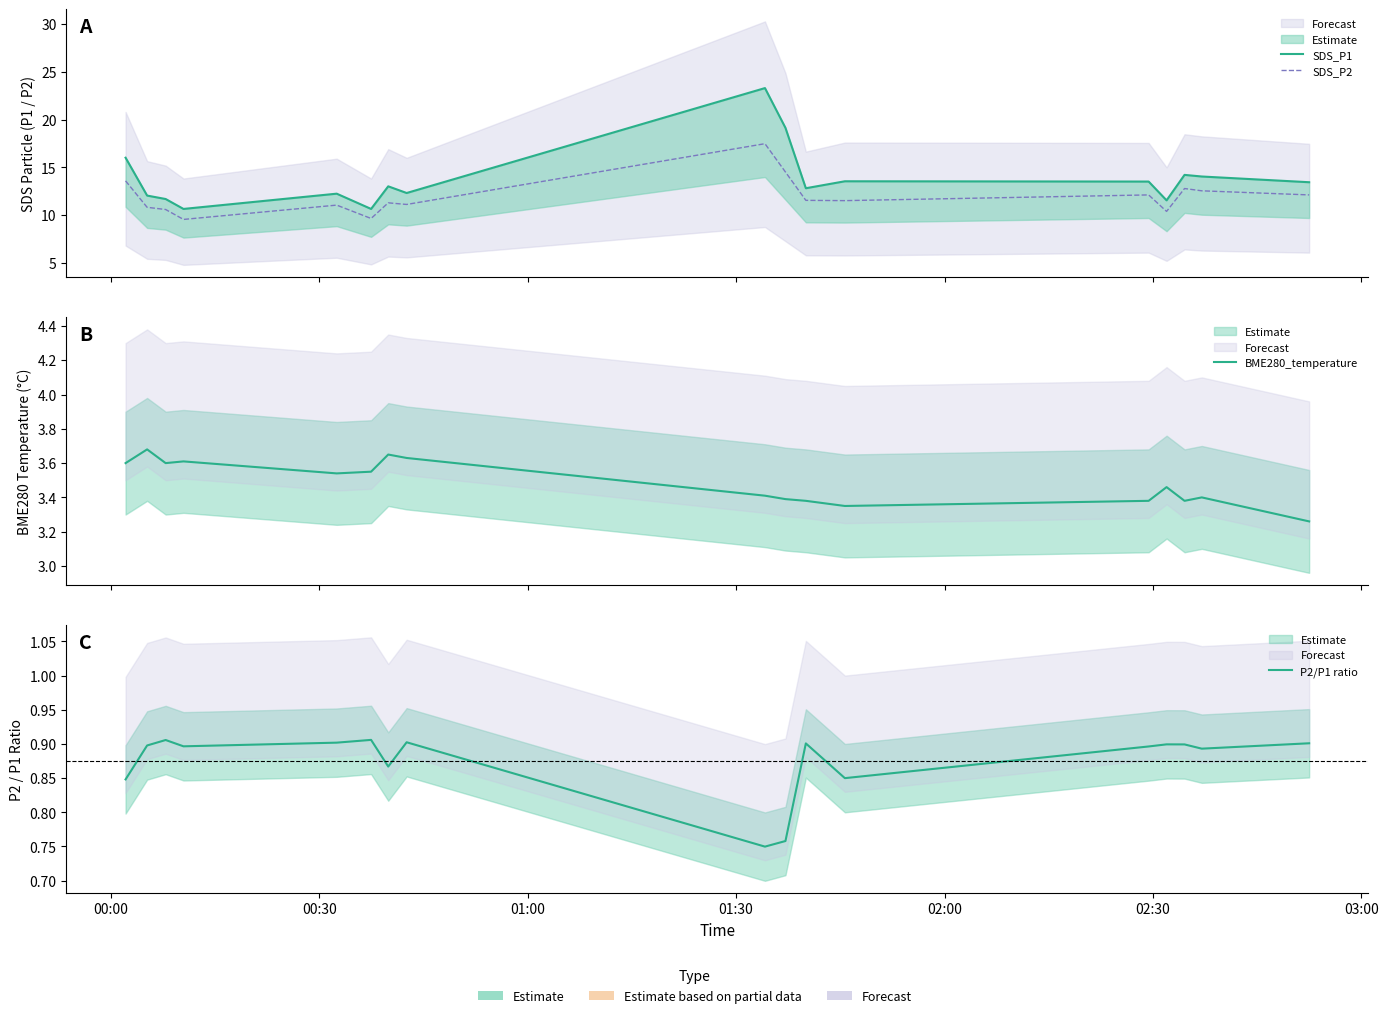

What is the sum of all SDS_P2 values?

202.4